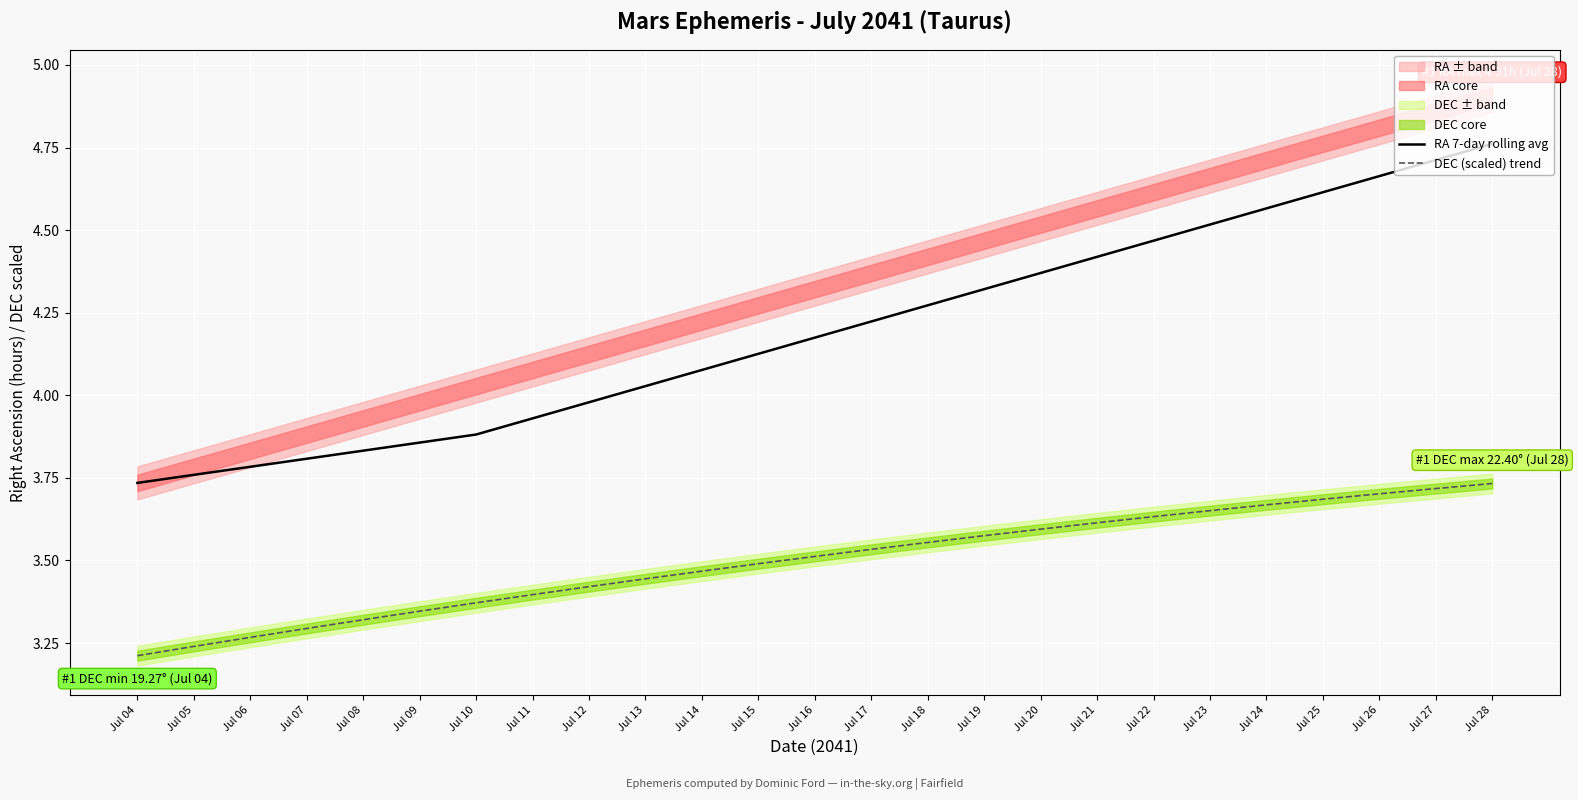

True or false: RA 7-day rolling avg has a value of 7.8 at Jul 23.

False